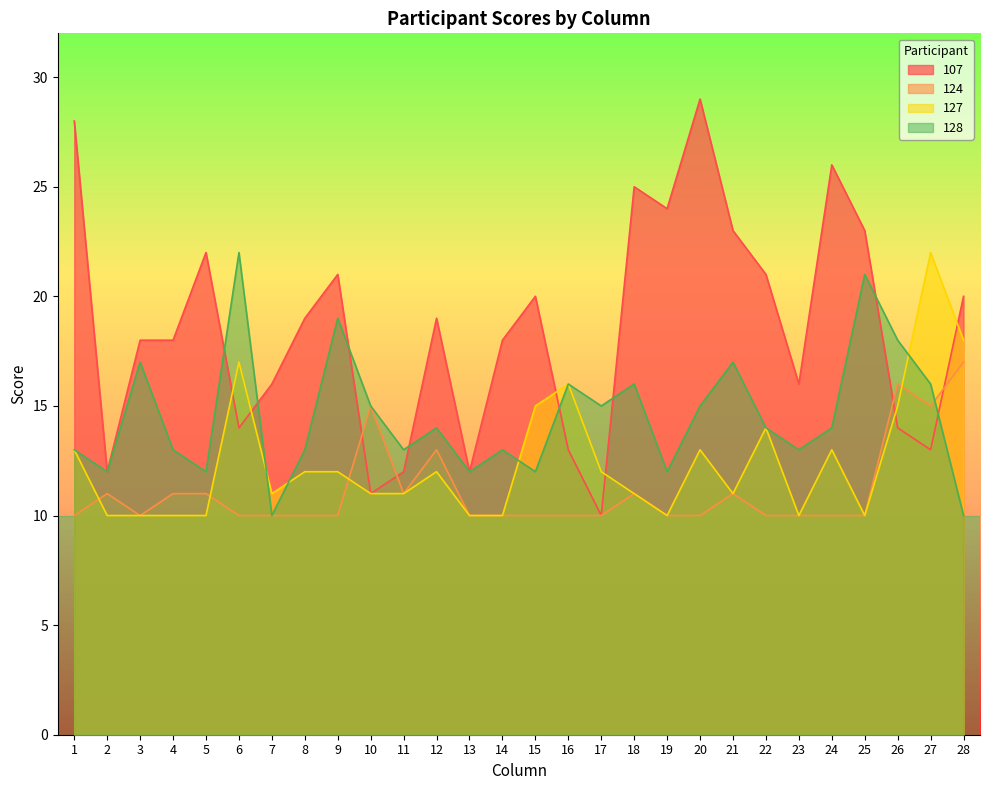

Reading left to right, what are all the values shown in this chart?

107: 1=28	2=12	3=18	4=18	5=22	6=14	7=16	8=19	9=21	10=11	11=12	12=19	13=12	14=18	15=20	16=13	17=10	18=25	19=24	20=29	21=23	22=21	23=16	24=26	25=23	26=14	27=13	28=20
124: 1=10	2=11	3=10	4=11	5=11	6=10	7=10	8=10	9=10	10=15	11=11	12=13	13=10	14=10	15=10	16=10	17=10	18=11	19=10	20=10	21=11	22=10	23=10	24=10	25=10	26=16	27=15	28=17
127: 1=13	2=10	3=10	4=10	5=10	6=17	7=11	8=12	9=12	10=11	11=11	12=12	13=10	14=10	15=15	16=16	17=12	18=11	19=10	20=13	21=11	22=14	23=10	24=13	25=10	26=15	27=22	28=18
128: 1=13	2=12	3=17	4=13	5=12	6=22	7=10	8=13	9=19	10=15	11=13	12=14	13=12	14=13	15=12	16=16	17=15	18=16	19=12	20=15	21=17	22=14	23=13	24=14	25=21	26=18	27=16	28=10